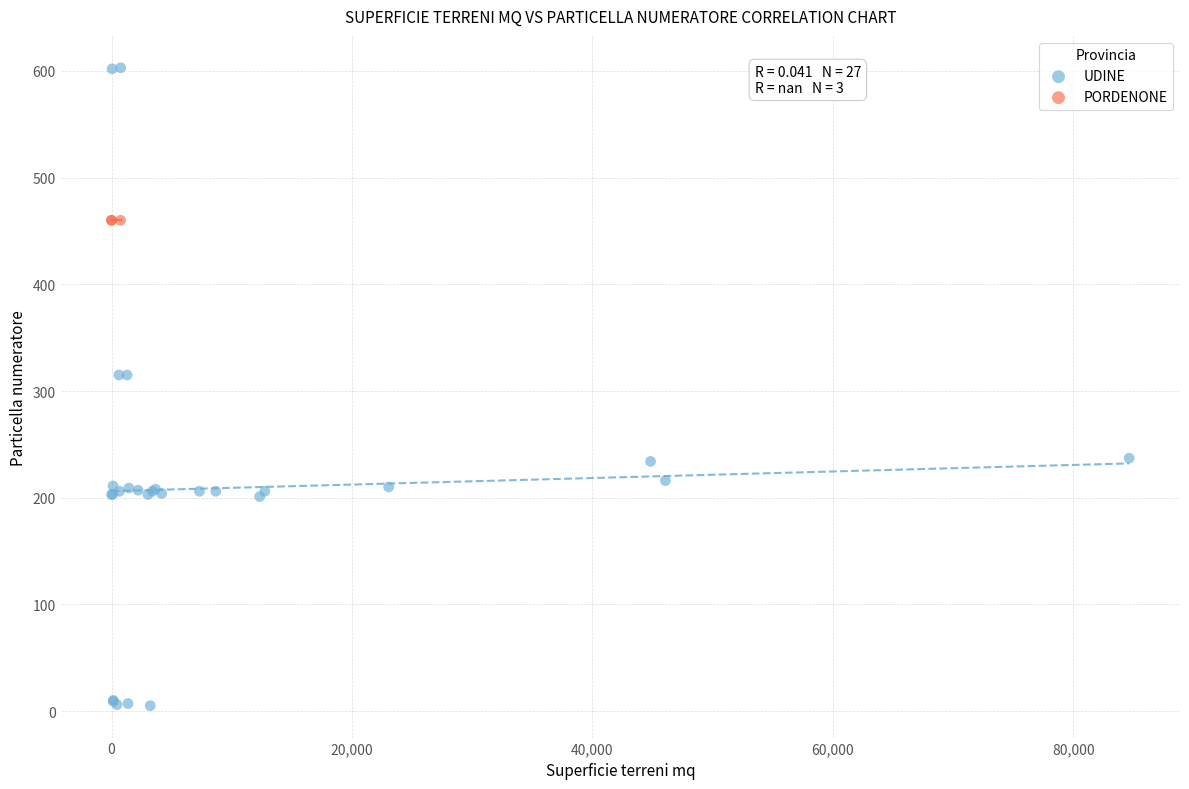

Which series contains the lowest Y value?

UDINE